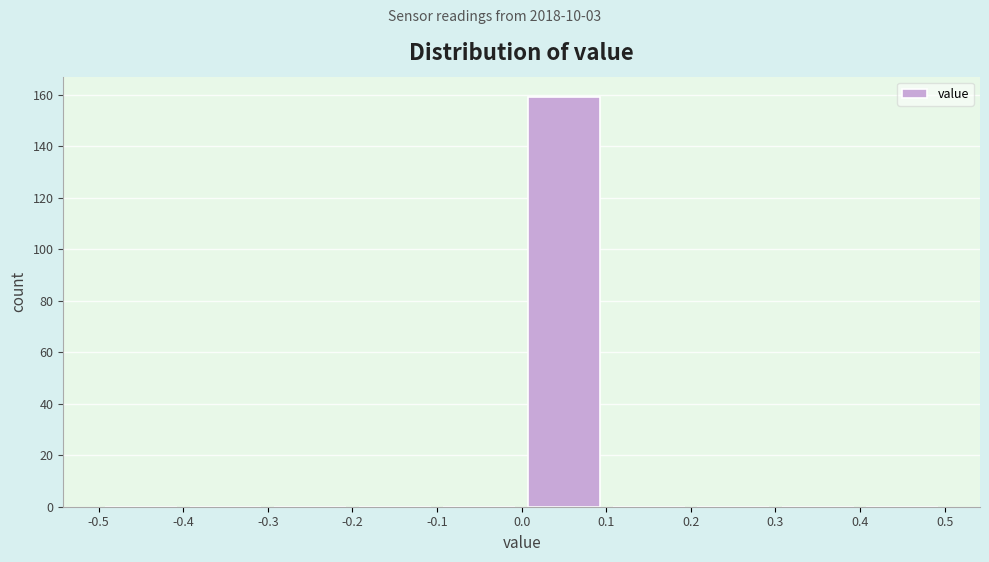

Reading left to right, transcribe this chart: for each bar, give the range it covers on the x-axis and its height. The values are not printed on the chart, so give them approximately, as read against the axis.

-0.5 to -0.4: 0
-0.4 to -0.3: 0
-0.3 to -0.2: 0
-0.2 to -0.1: 0
-0.1 to 0.0: 0
0.0 to 0.1: 160
0.1 to 0.2: 0
0.2 to 0.3: 0
0.3 to 0.4: 0
0.4 to 0.5: 0